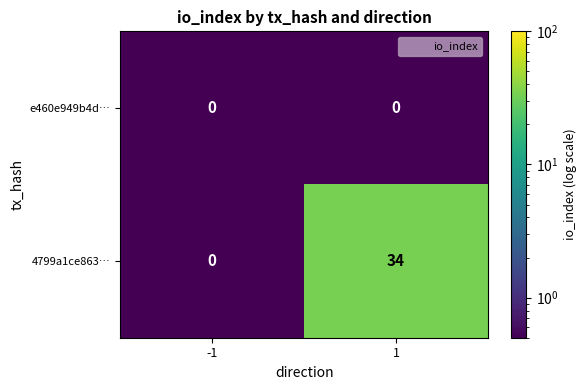

What is the highest value of the 4799a1ce863… series?

34